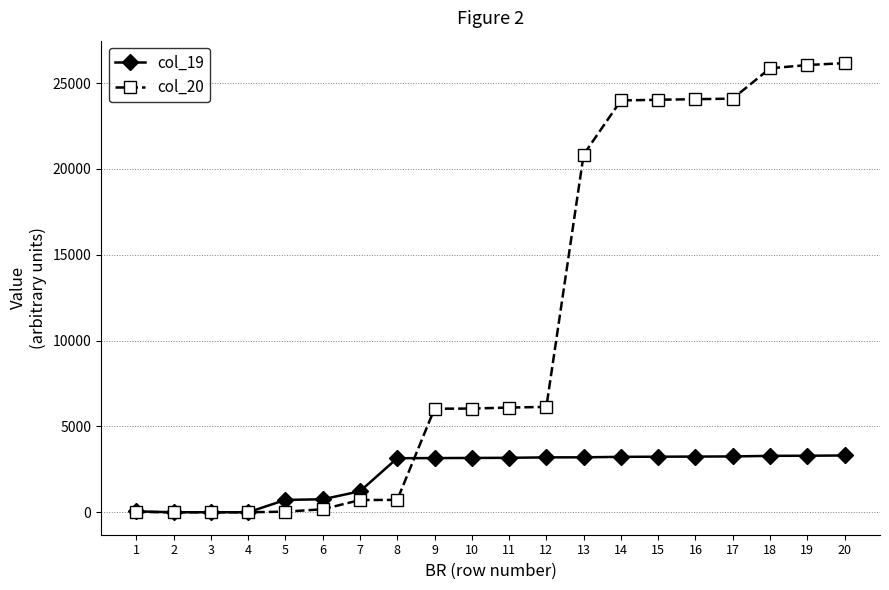

What is the greatest value displayed?

26161